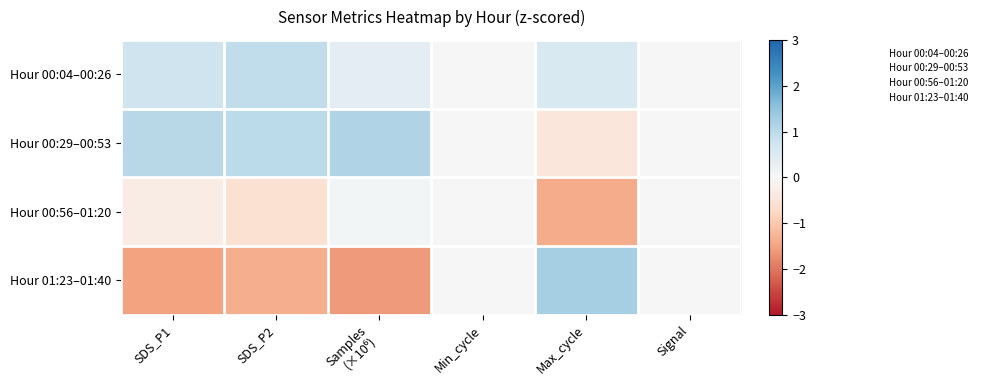

Which series has the widest spread of values?

Hour 01:23–01:40